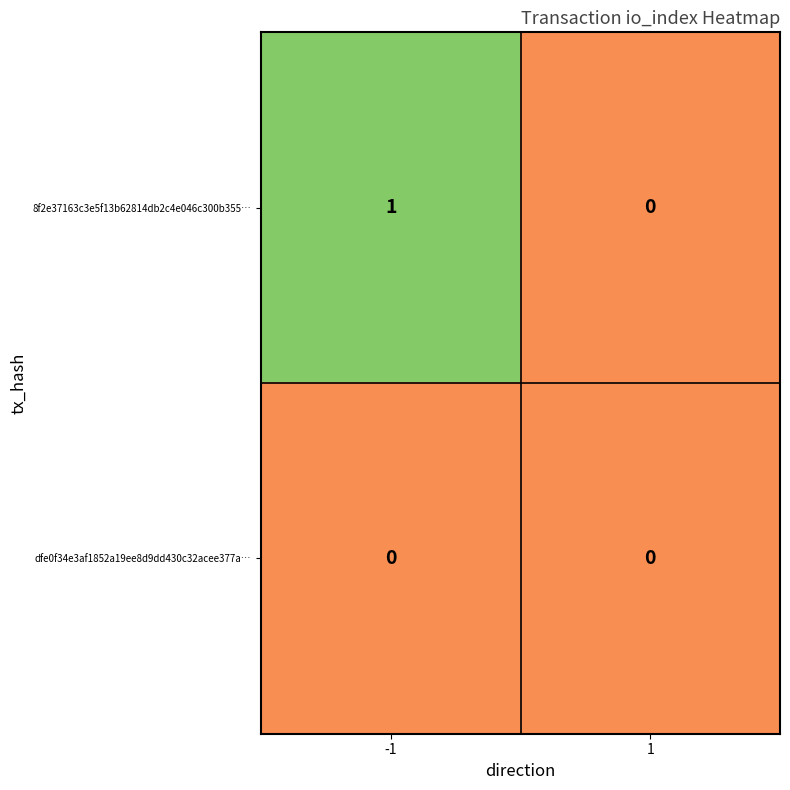

Which series has the widest spread of values?

8f2e37163c3e5f13b62814db2c4e046c300b355…